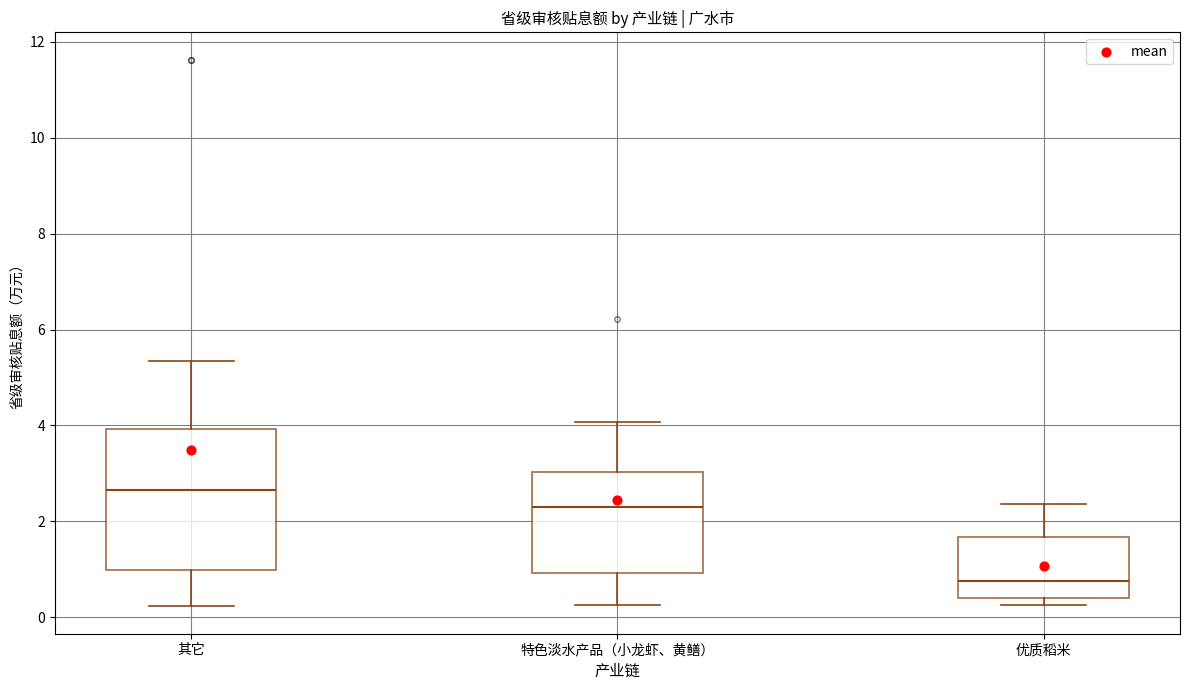

Comparing the boxes themselves (not the whiskers), which one is the tallest?

其它